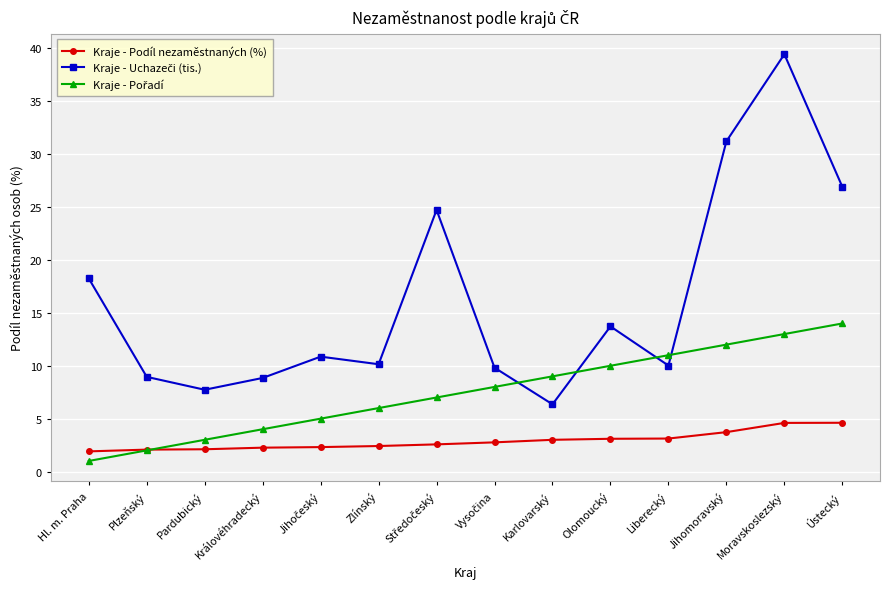

At which category is the sum across all series the highest?

Moravskoslezský